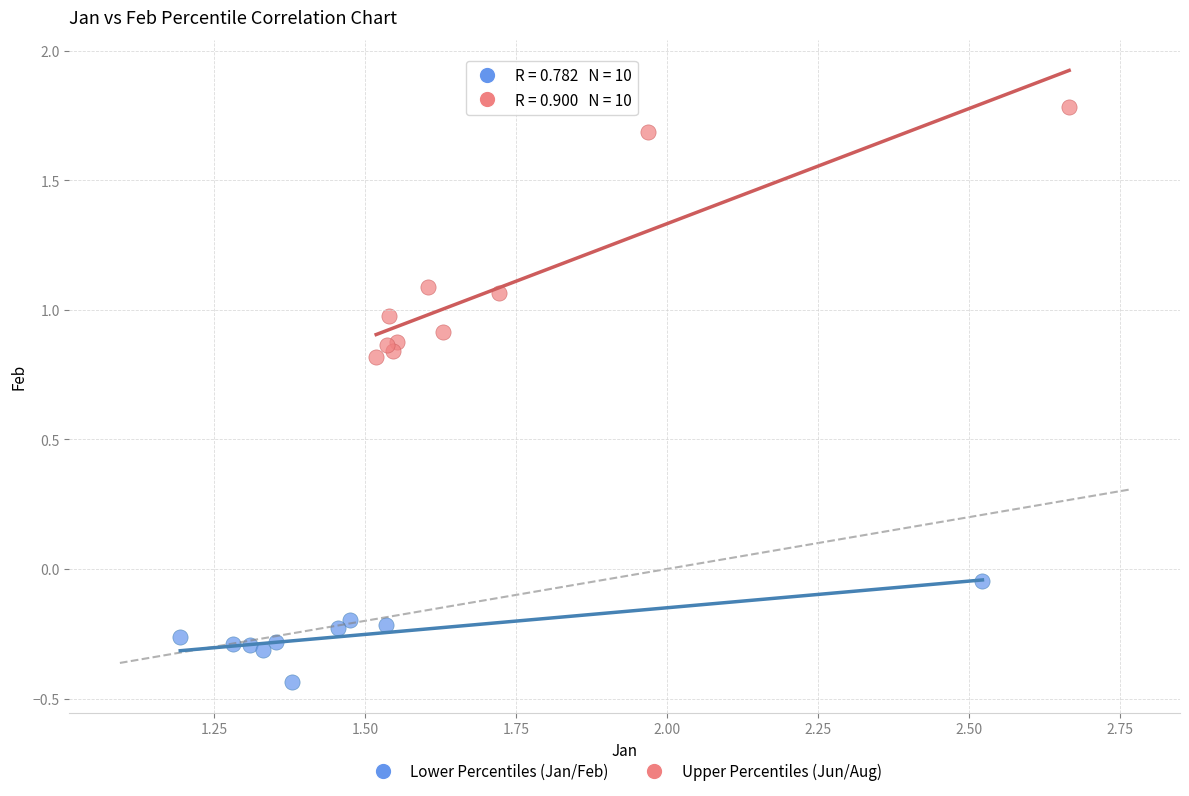

Which series contains the highest Y value?

Upper Percentiles (Jun/Aug)